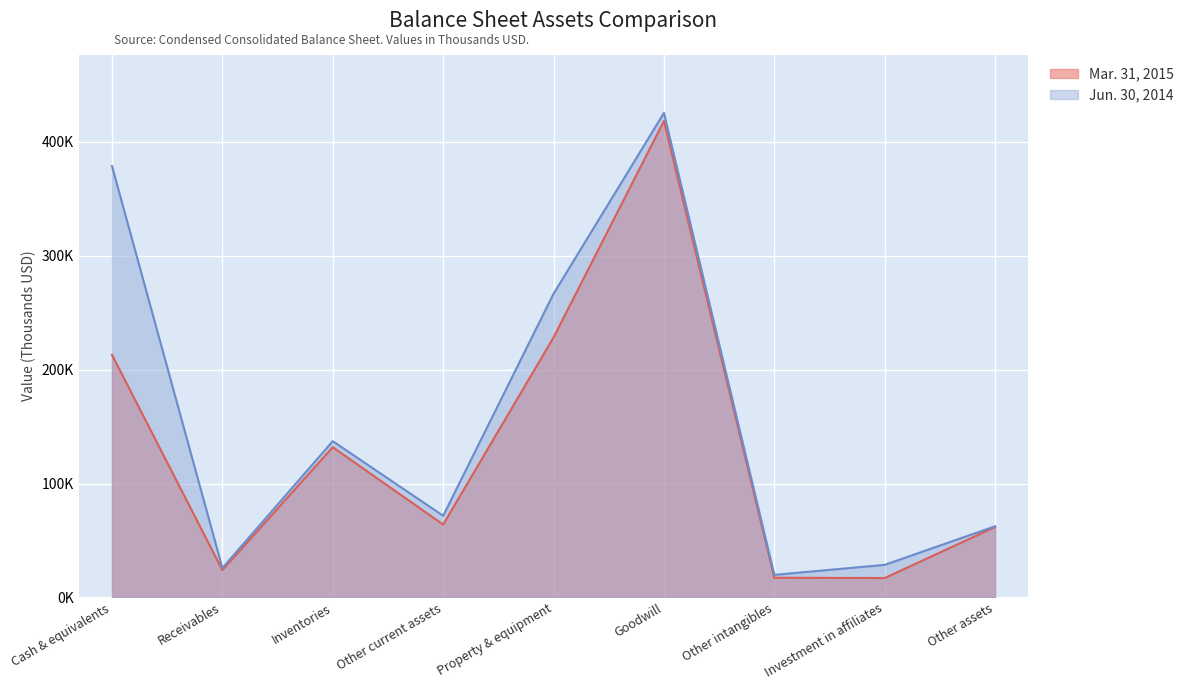

Reading left to right, transcribe all the data shown in this chart.

Mar. 31, 2015: Cash & equivalents=212951	Receivables=23993	Inventories=131883	Other current assets=63972	Property & equipment=228195	Goodwill=418158	Other intangibles=17283	Investment in affiliates=17024	Other assets=61864
Jun. 30, 2014: Cash & equivalents=378627	Receivables=25808	Inventories=137151	Other current assets=71680	Property & equipment=266538	Goodwill=425264	Other intangibles=19812	Investment in affiliates=28611	Other assets=62458